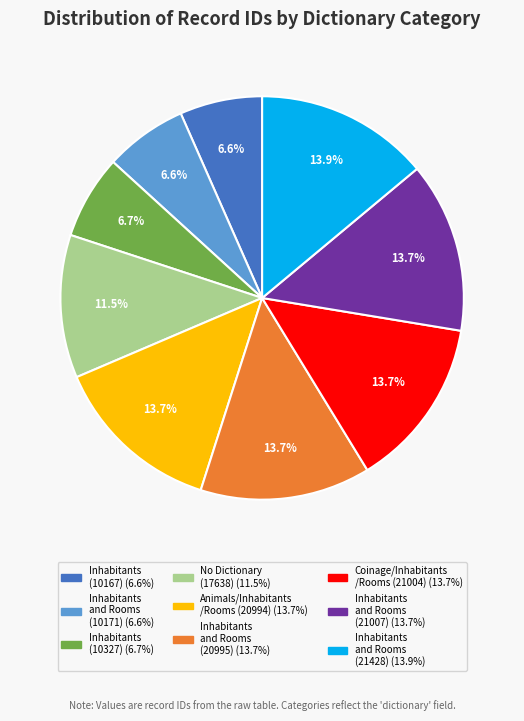

Is there a majority slice in this chart?

No